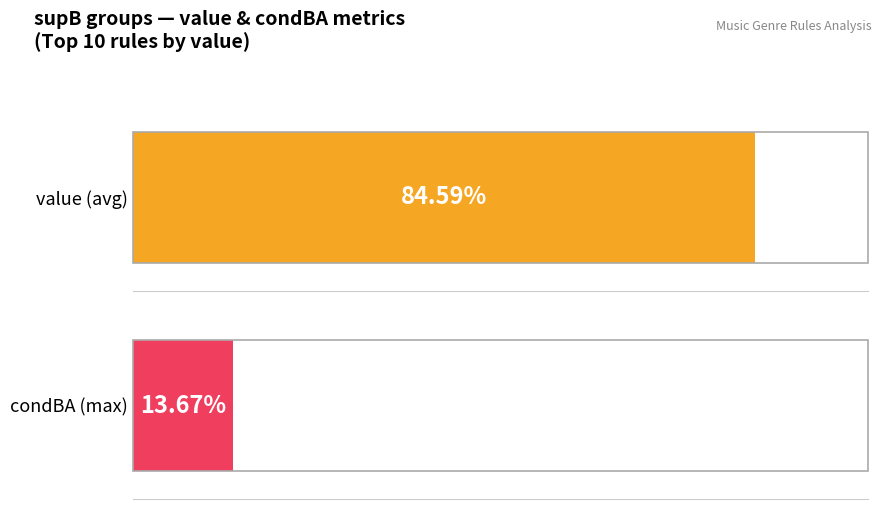

The value of condBA at 300 is 0.1. True or false?

False